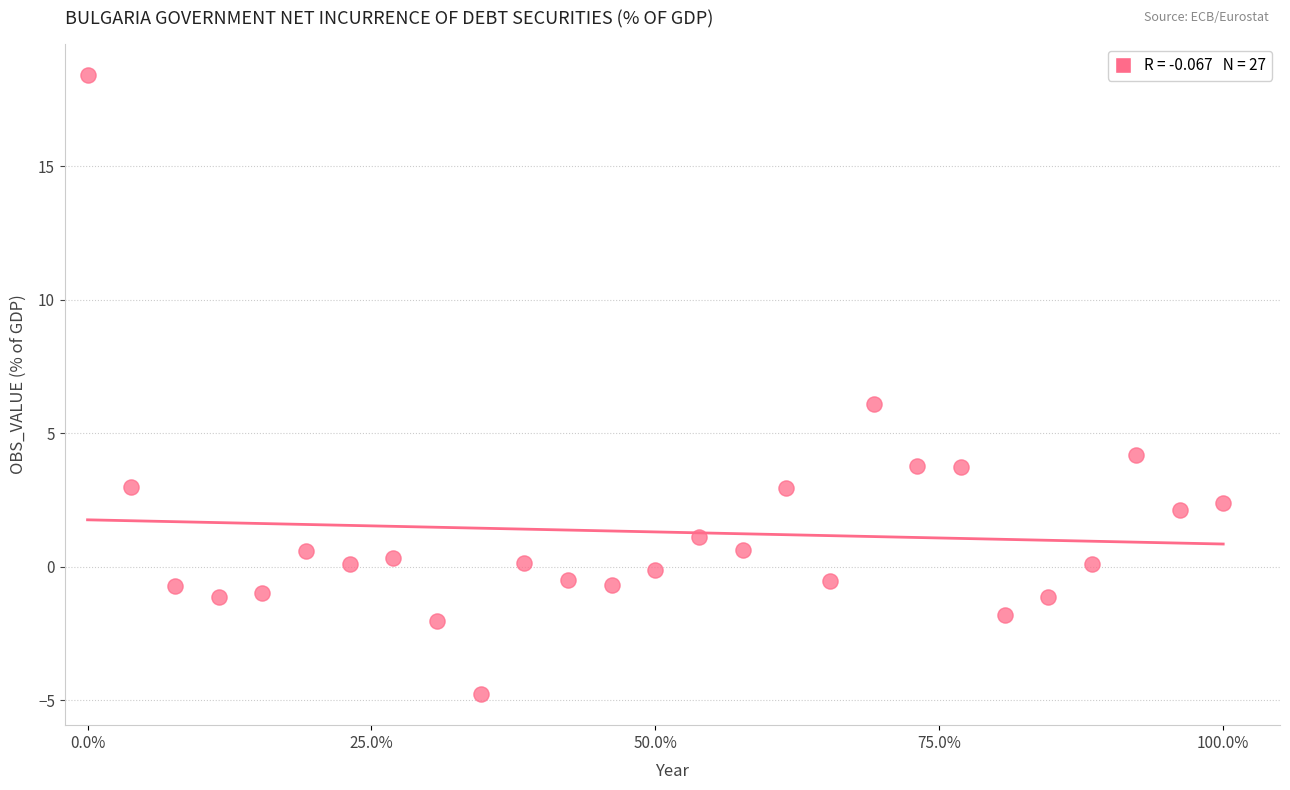

What is the range of X values (max minus min)?

1.0